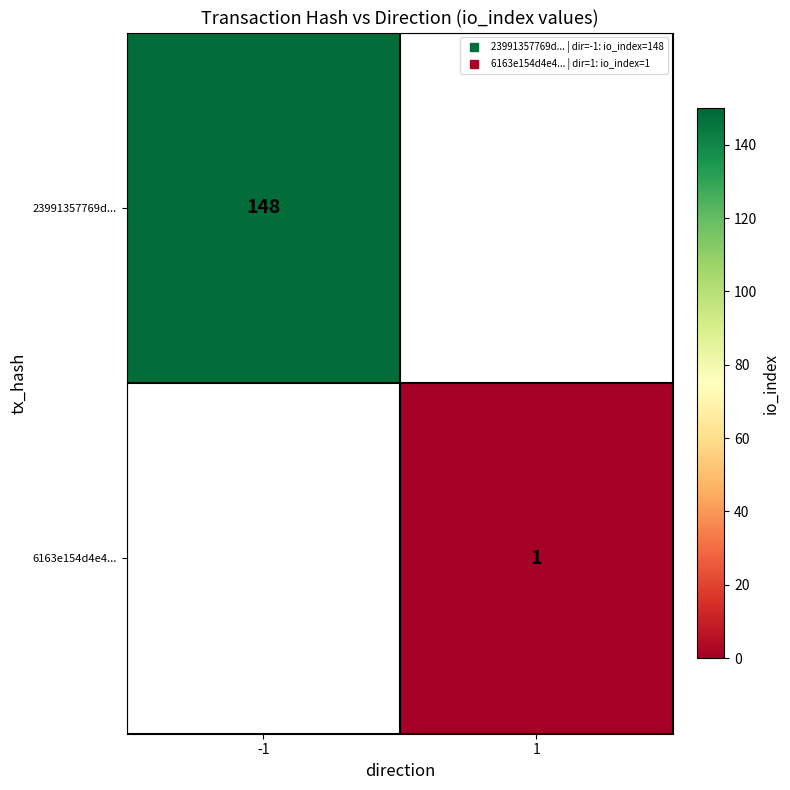

At how many categories does at least one series exceed 14?

1